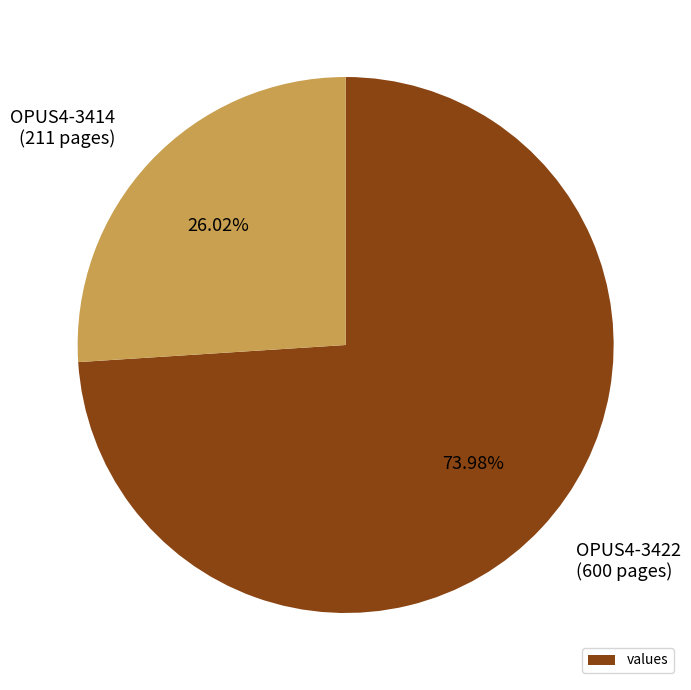

Is it true that OPUS4-3422 is 74% of the pie?

True